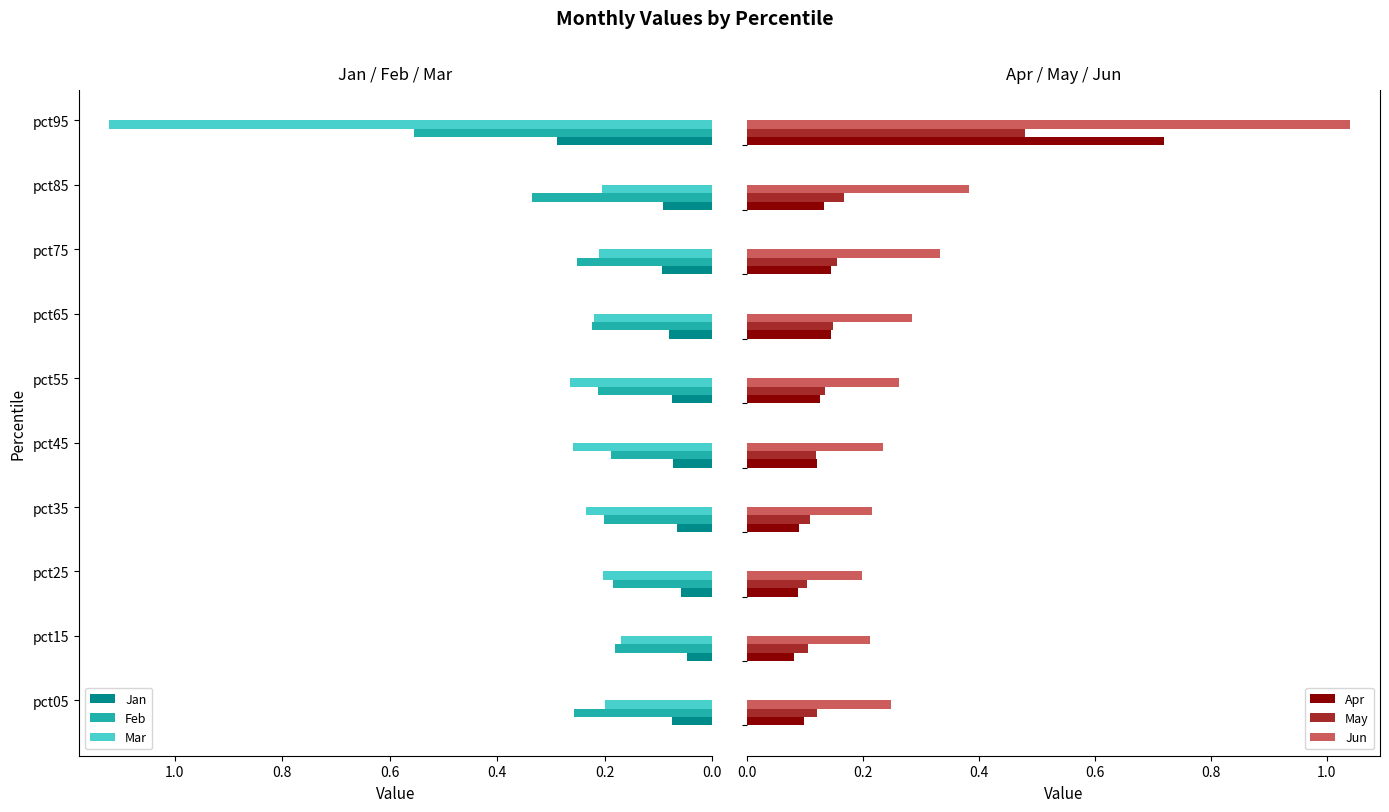

The Apr series shows 0.1 at 0.4. True or false?

False